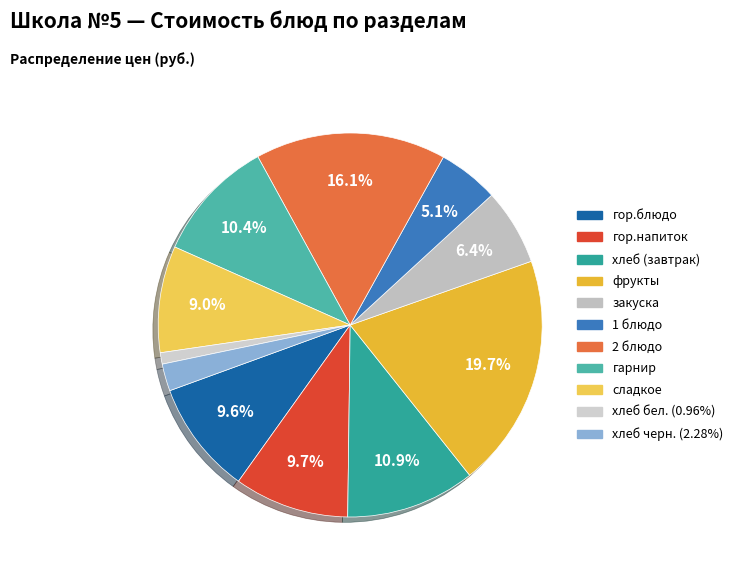

To the nearest percent, what portion does фрукты represent?

20%